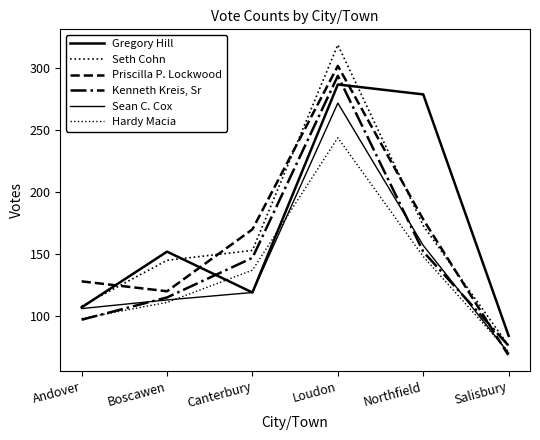

How many lines are shown in the chart?

6